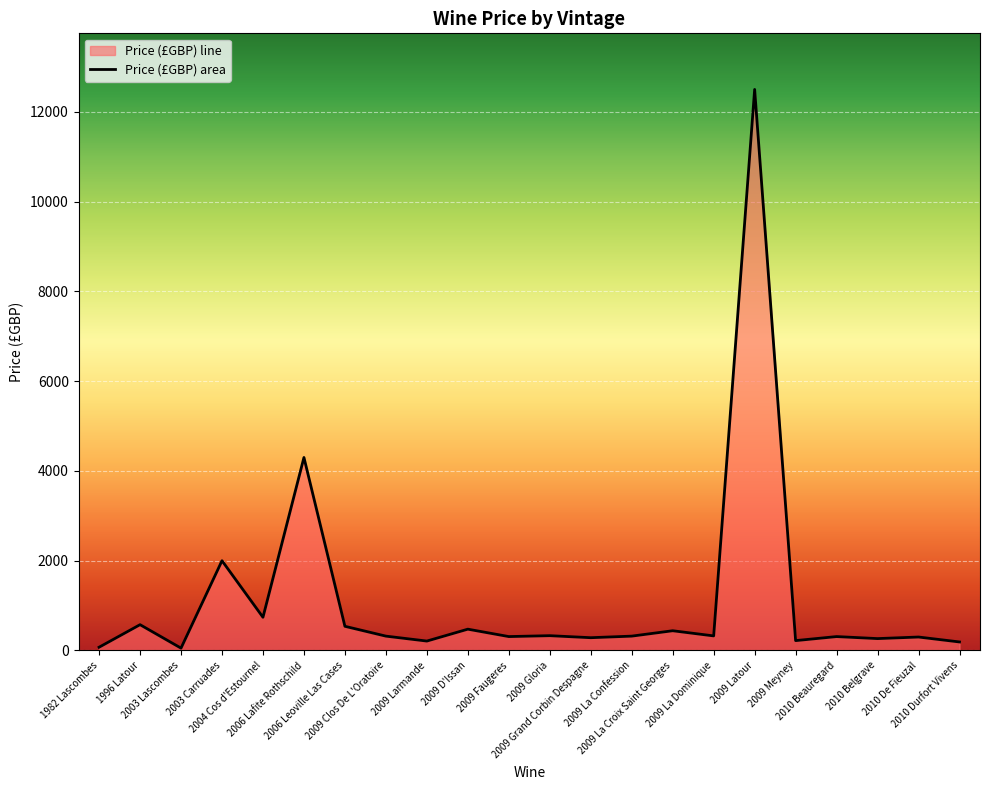

What is the maximum value shown in the chart?

12500.0